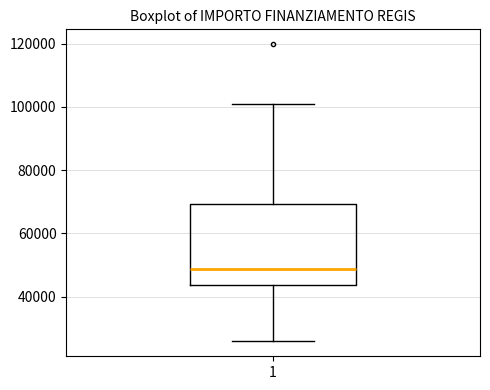

Transcribe this box plot: give where the median line is, the range the box spans, and where the two whiskers end, as read against the y-axis. The values are not printed on the chart, so give them approximately, as read against the axis.

median 48000, box 44000 to 70000, whiskers 26000 to 100000